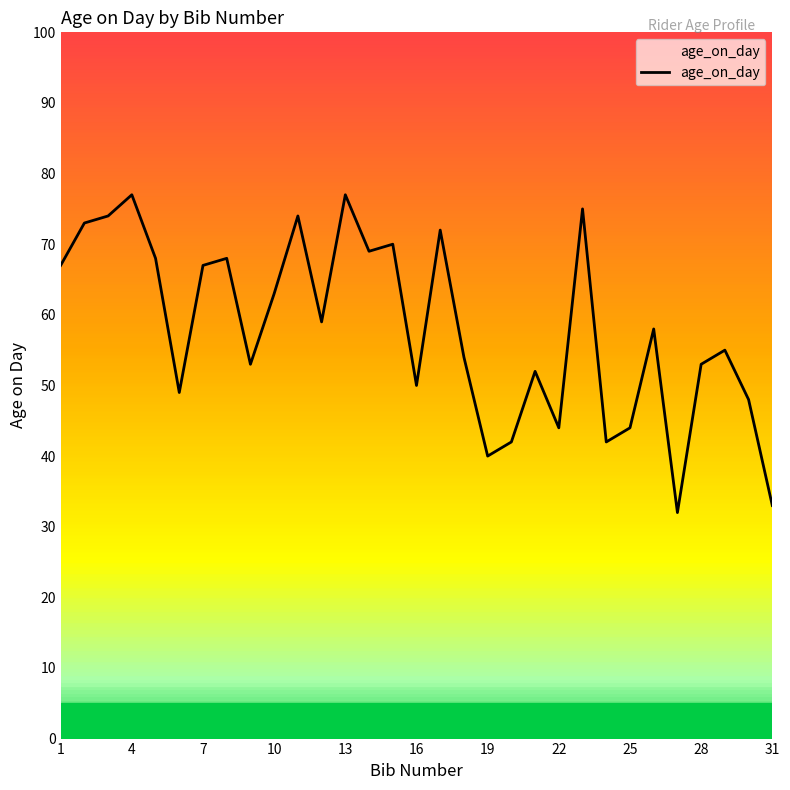

What is the maximum value shown in the chart?

77